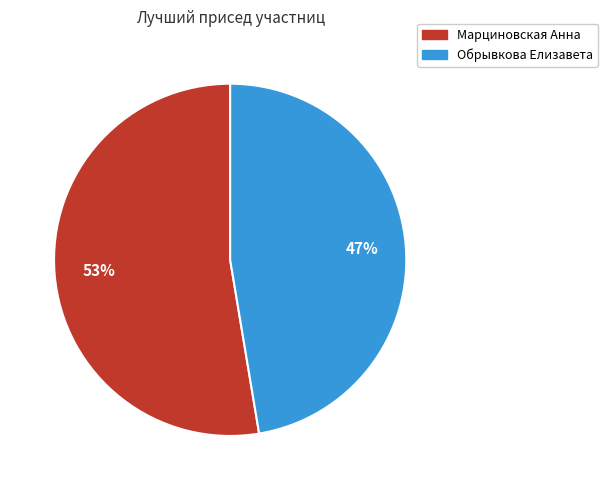

To the nearest percent, what is the average slice percentage?

50%